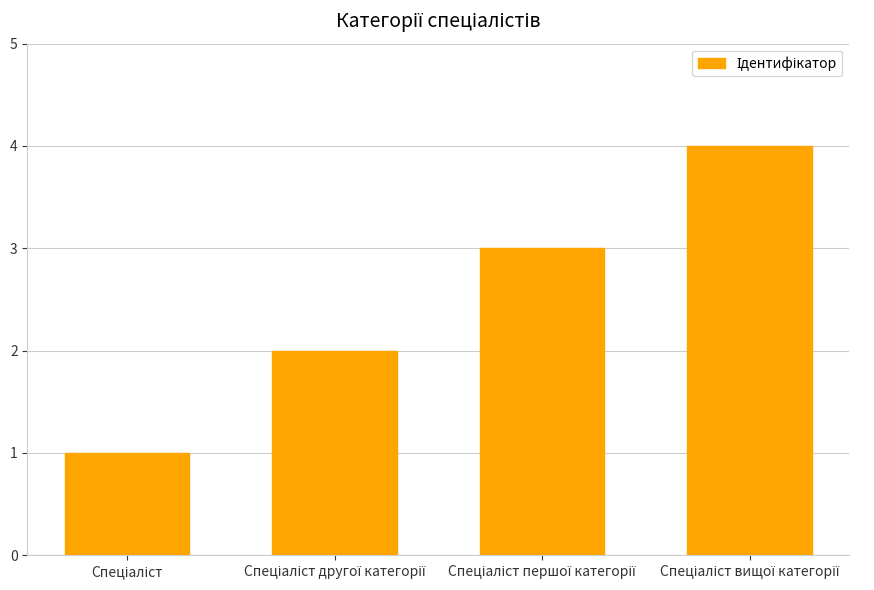

What is the difference between the maximum and minimum values?

3